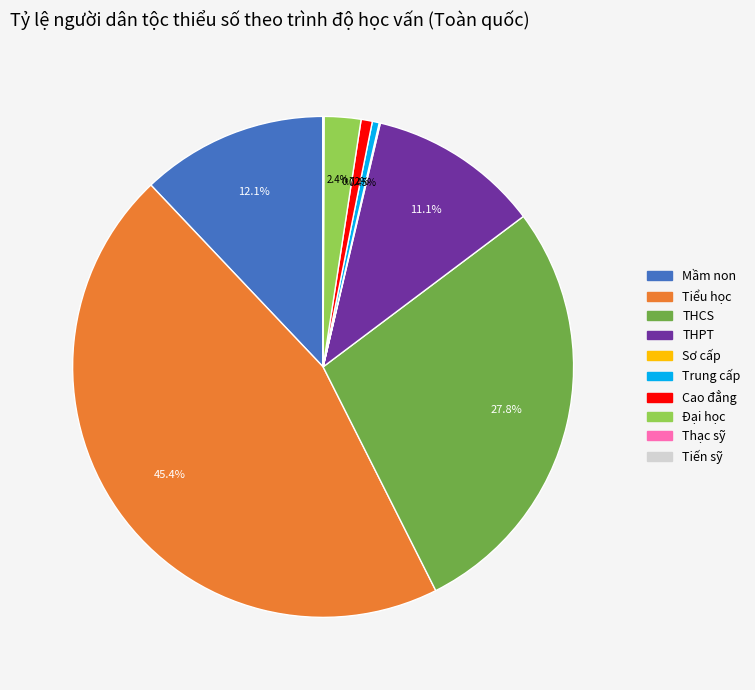

Is the sum of Đại học and Trung cấp greater than half?

No